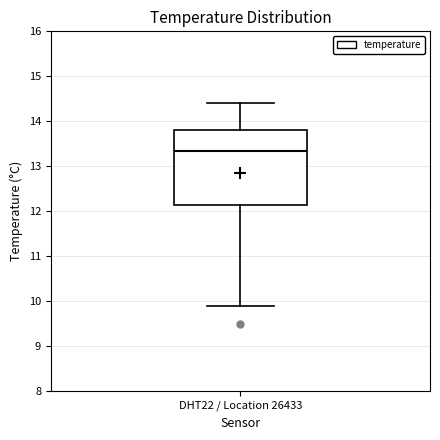

Where is the lower edge of the box for DHT22 / Location 26433 on the y-axis? The values are not printed on the chart, so give them approximately, as read against the axis.

12.2